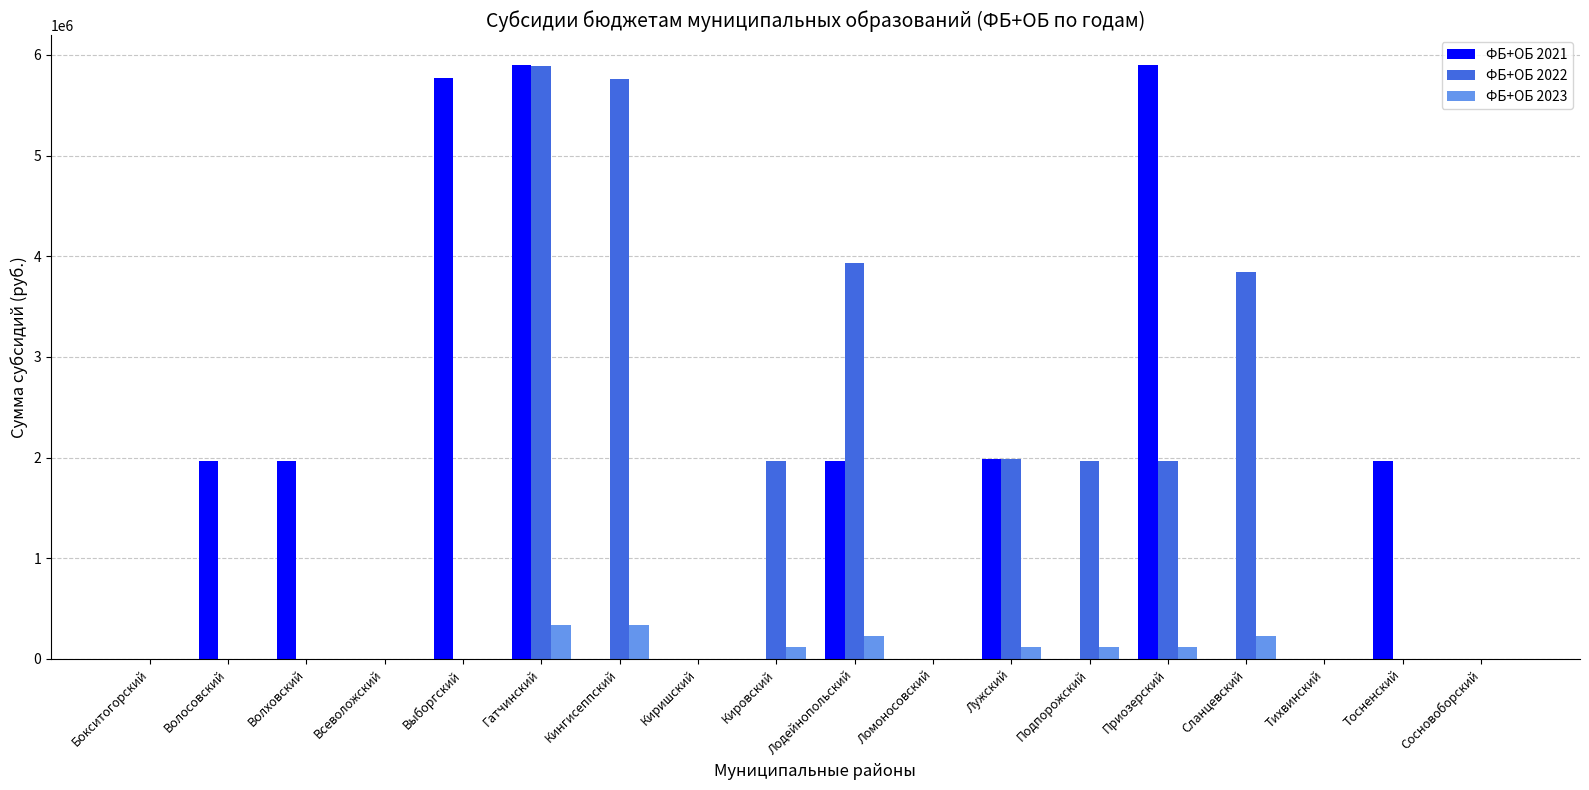

Is it true that ФБ+ОБ 2023 equals 0 at Тихвинский?

True